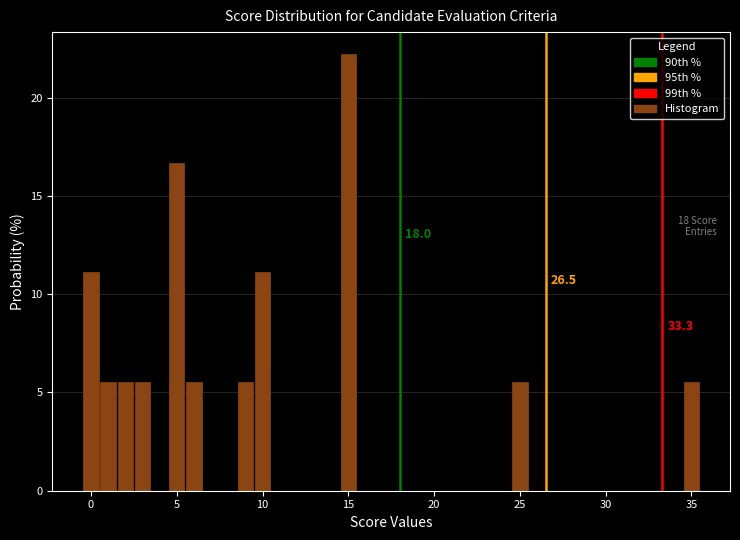

Around what value on the x-axis is the tallest bar? Give the approximate position of its centre, as read against the axis.

15.0